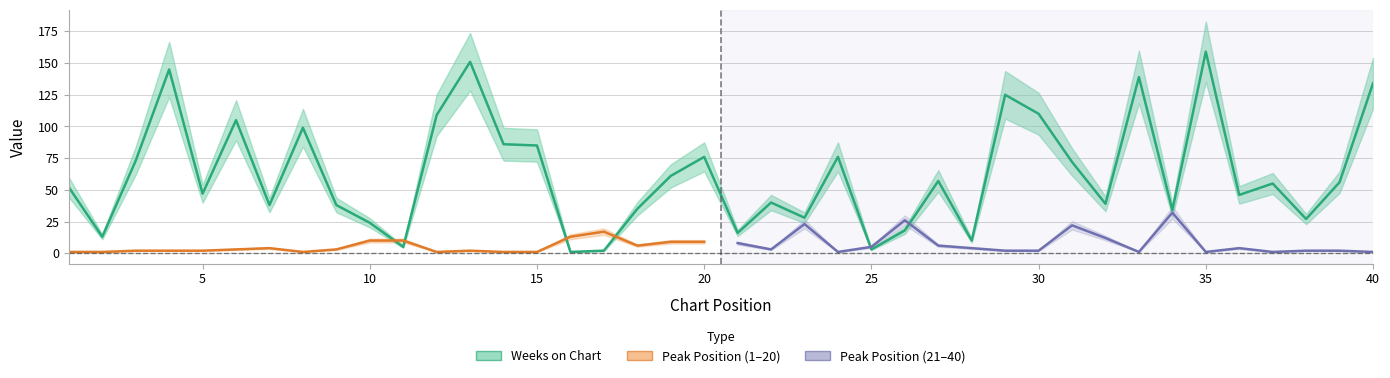

The chart shows a value of 40 at 22. True or false?

True